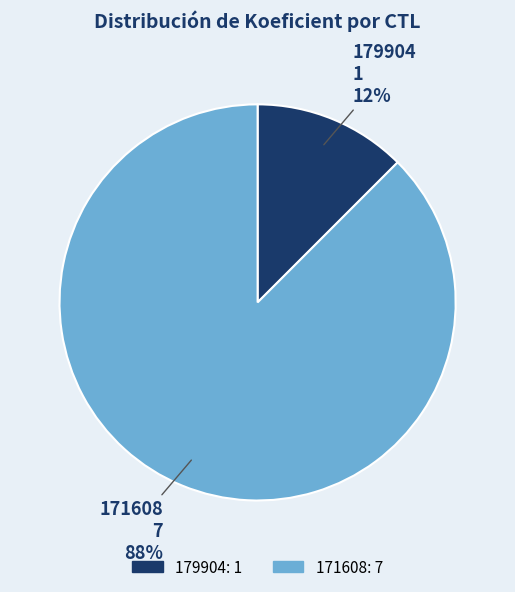

Which has a higher value, 171608 or 179904?

171608